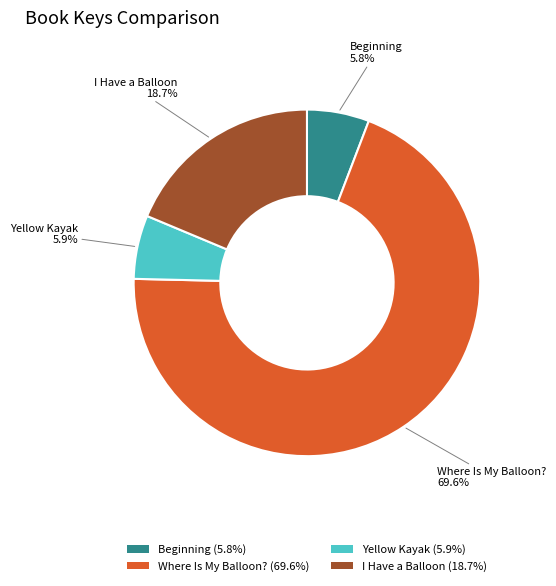

Is Where Is My Balloon? the majority of the pie?

Yes